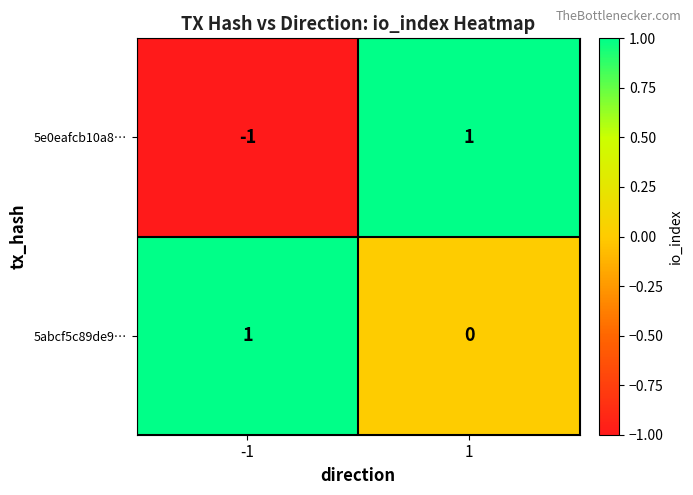

Which series has the largest total across all categories?

5abcf5c89de9…